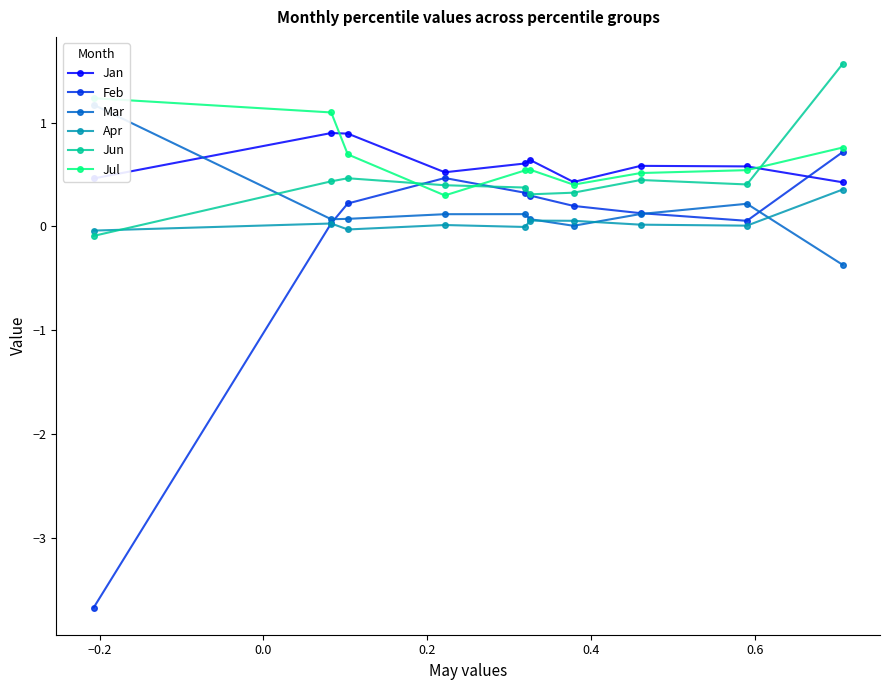

Which series has the largest total across all categories?

Jul